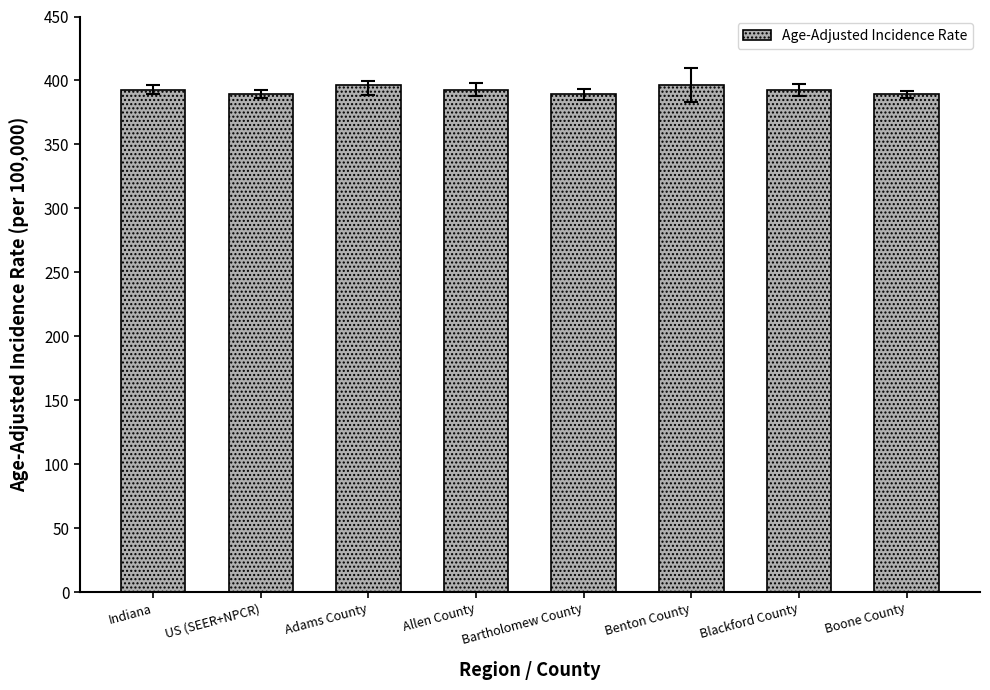

What is the smallest value displayed?

389.1